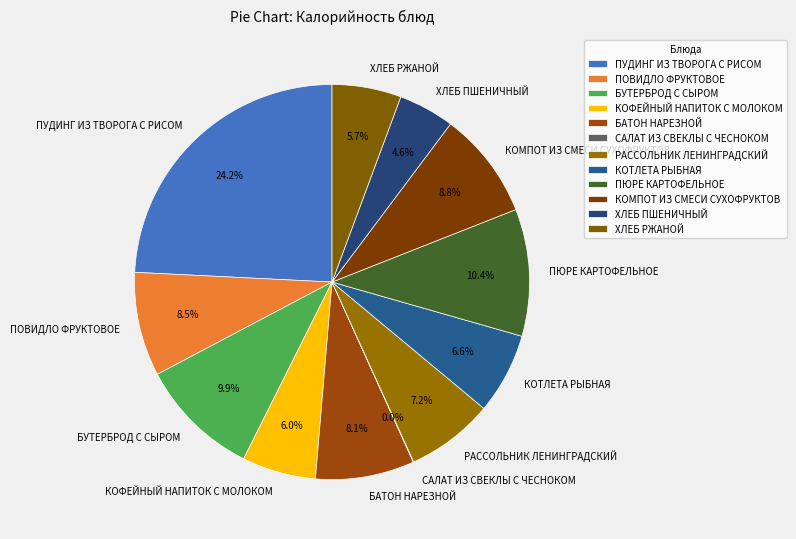

What is the largest slice in the pie chart?

ПУДИНГ ИЗ ТВОРОГА С РИСОМ